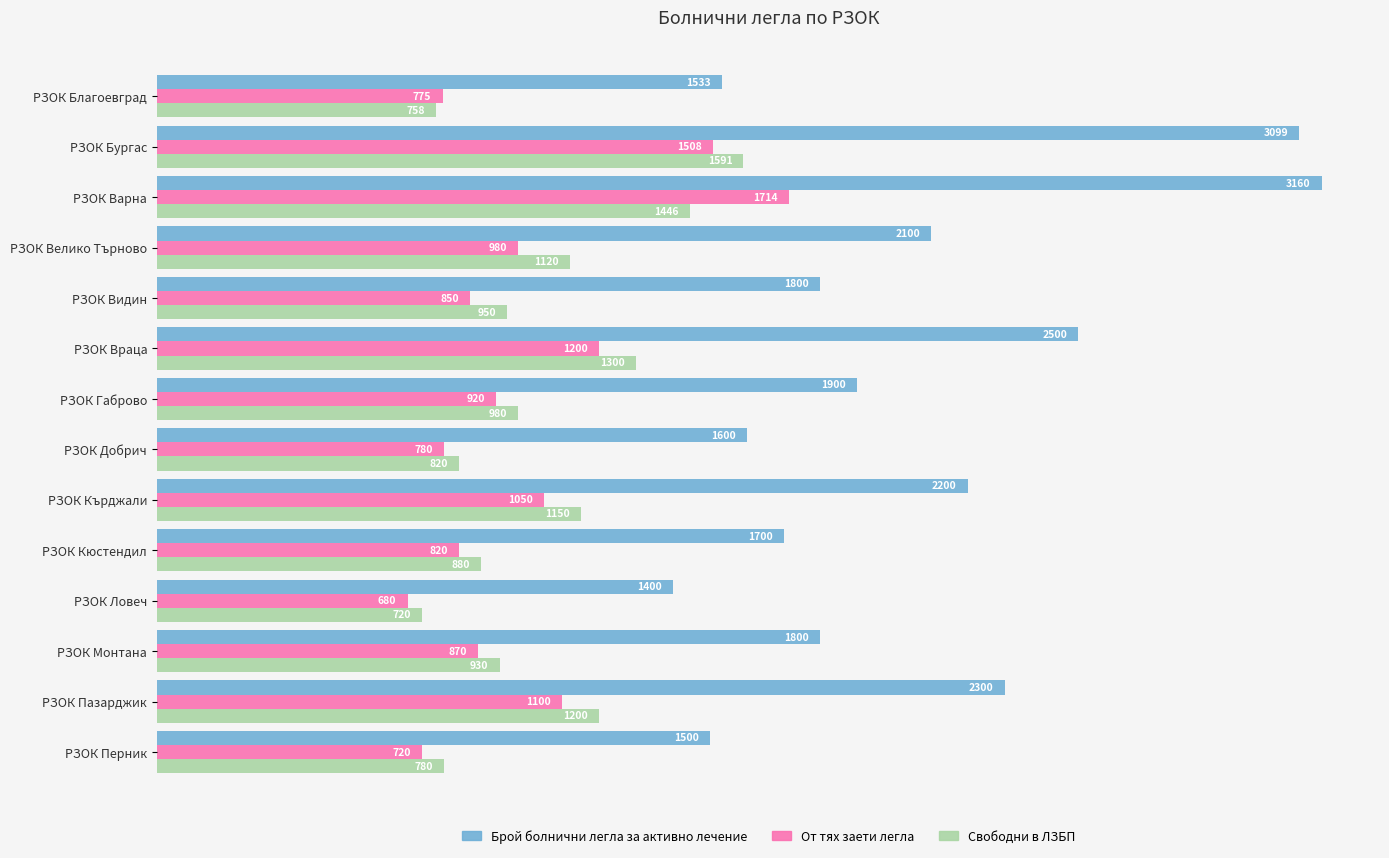

Where is Свободни в ЛЗБП nearest to the value 1155?

РЗОК Кърджали